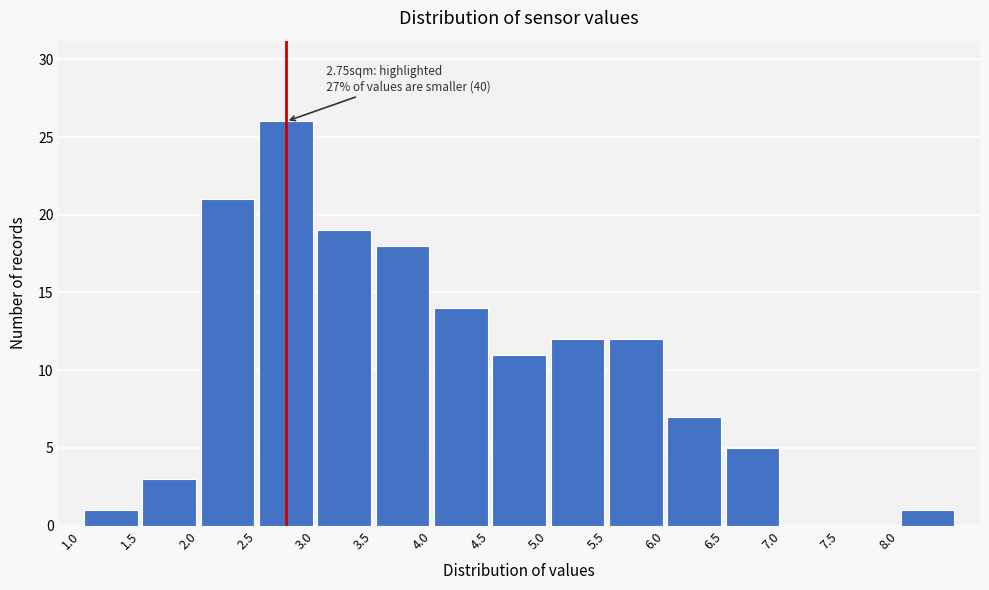

Which range on the x-axis has the tallest bar?

2.5 to 3.0